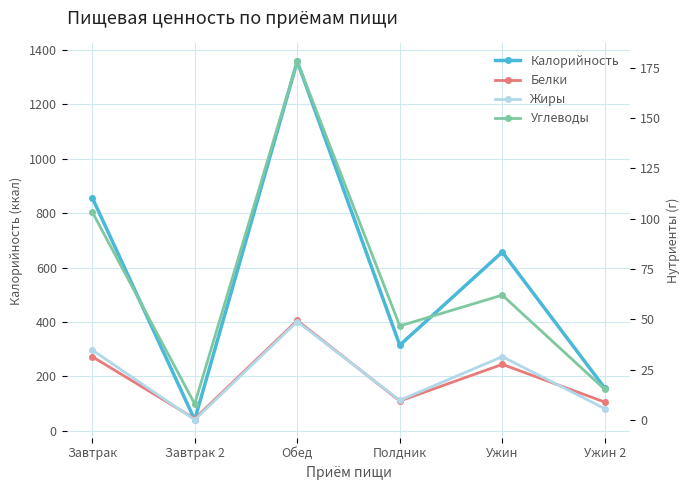

What position from the right is Завтрак 2?

5